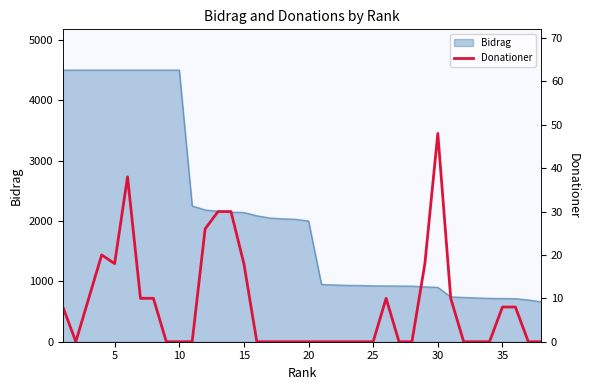

The value of Bidrag at 25 is 926. True or false?

True